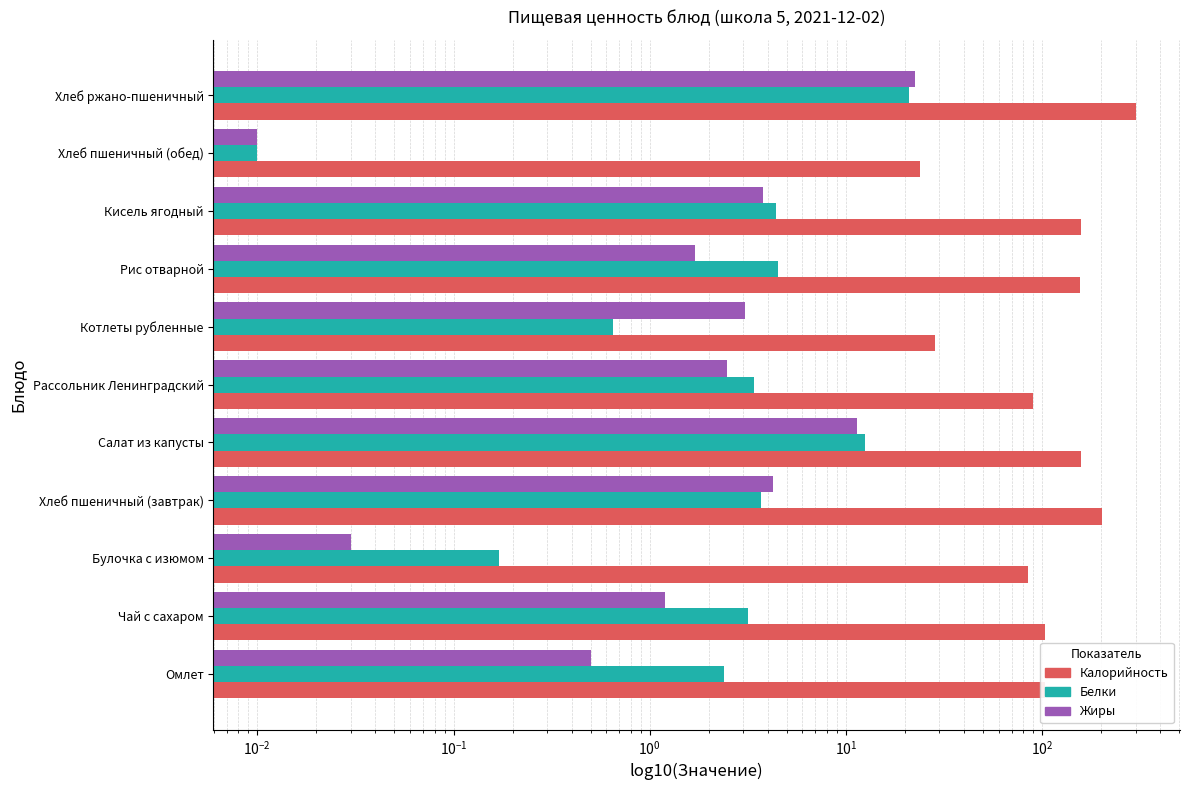

Is the value of Белки at Салат из капусты greater than the value of Калорийность at Рассольник Ленинградский?

No